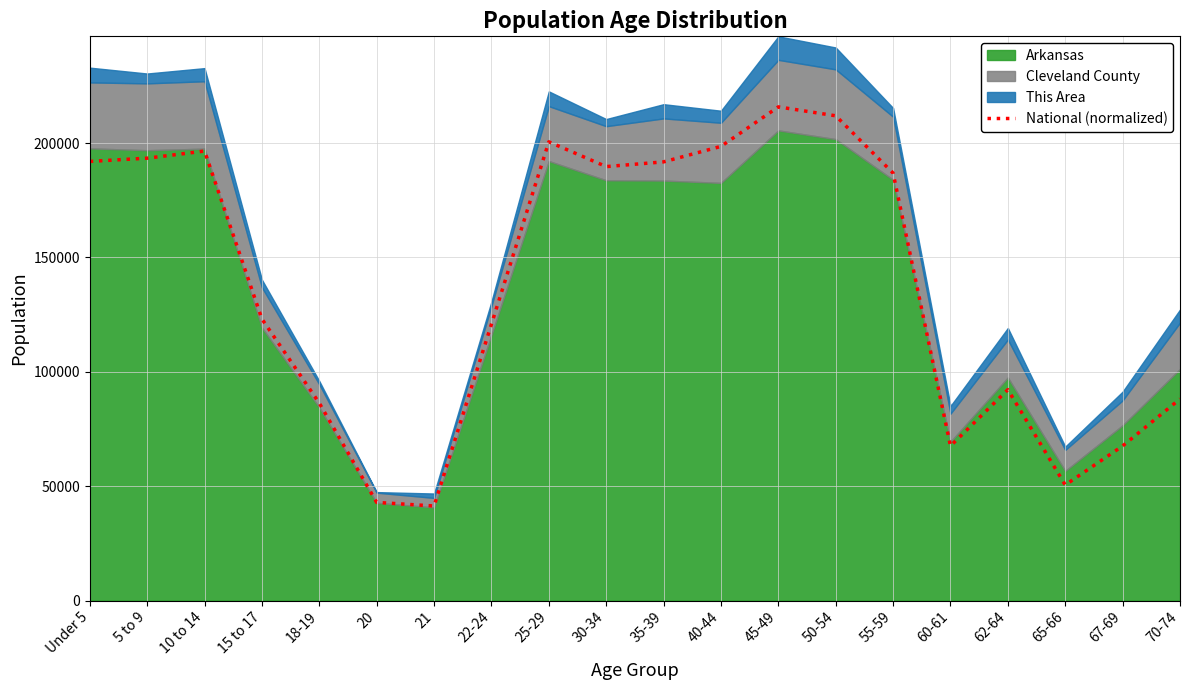

The chart shows a value of 129103.8 at 30-34. True or false?

False